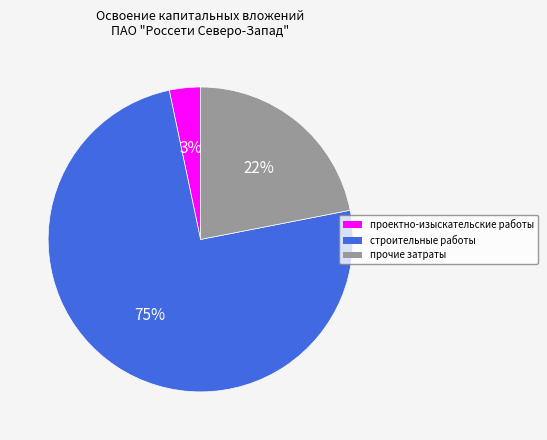

To the nearest percent, what portion does прочие затраты represent?

22%